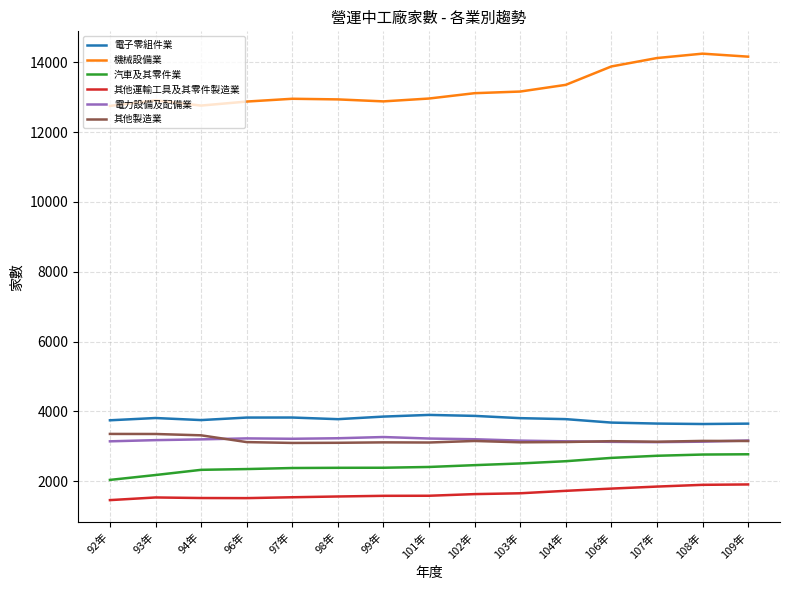

What is the total value across all series at 98年?

26975